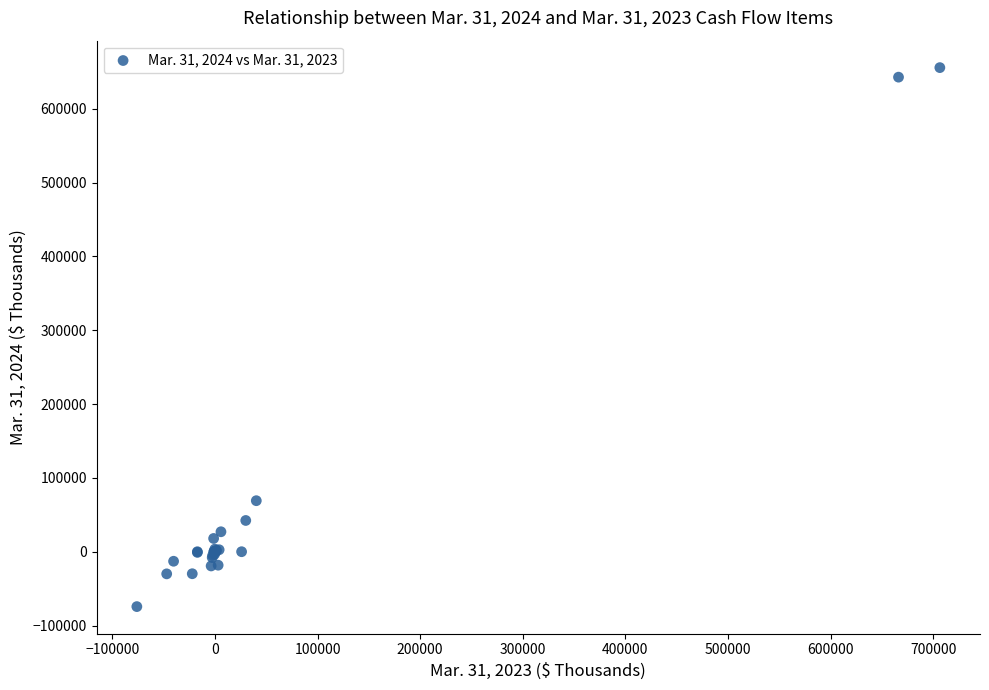

What Y value in the scatter plot is closest to 290689?

69101